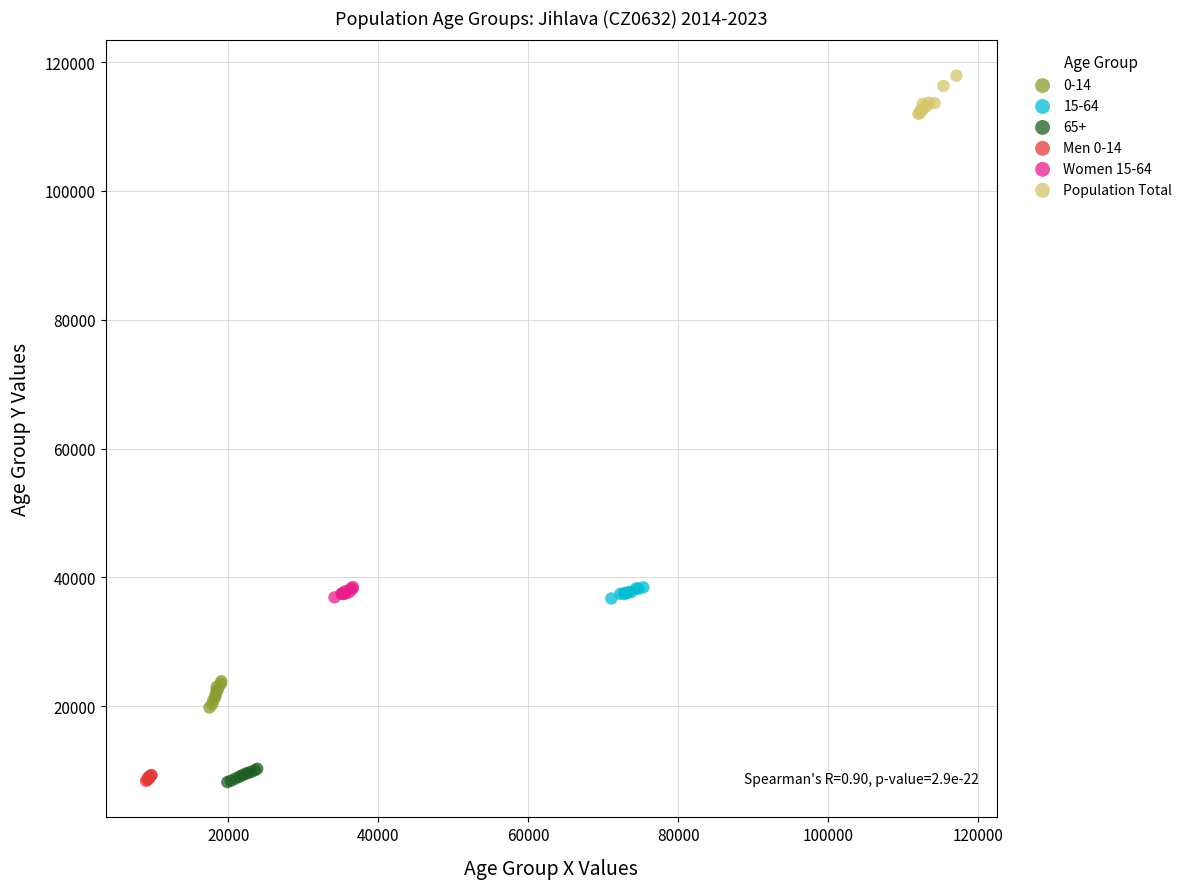

What are all the series names shown in the legend?

0-14, 15-64, 65+, Men 0-14, Women 15-64, Population Total